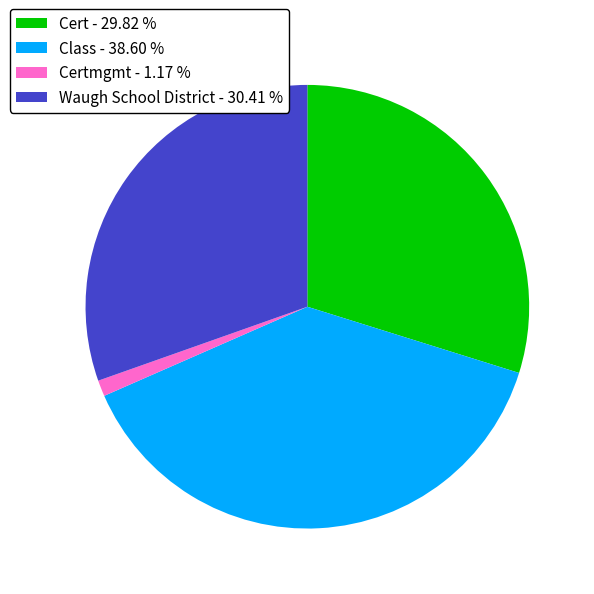

Count the number of slices in the pie.

4